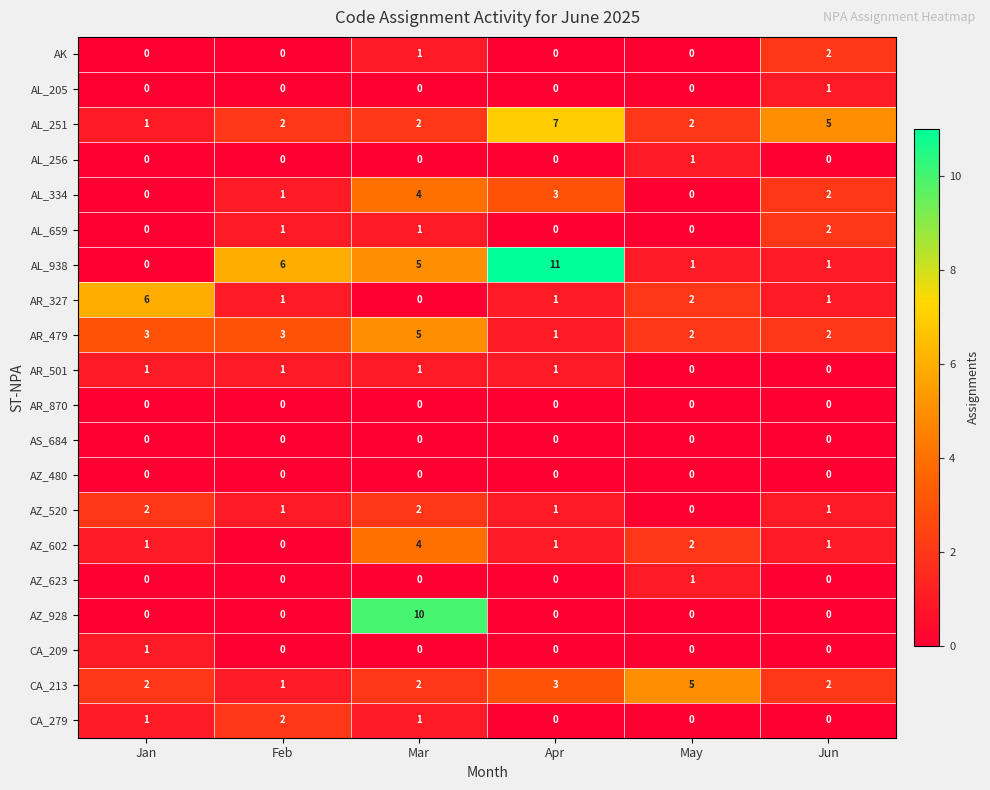

What is the sum of all AR_479 values?

16